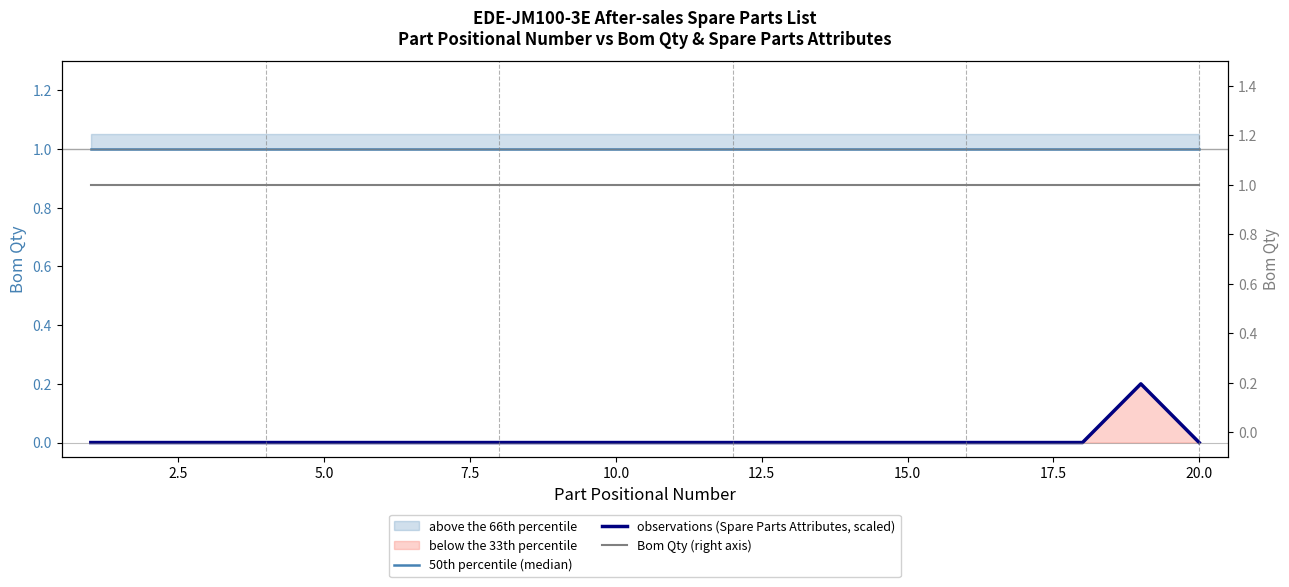

In observations (Spare Parts Attributes, scaled), how many points are higher than both neighbors (excluding endpoints)?

1